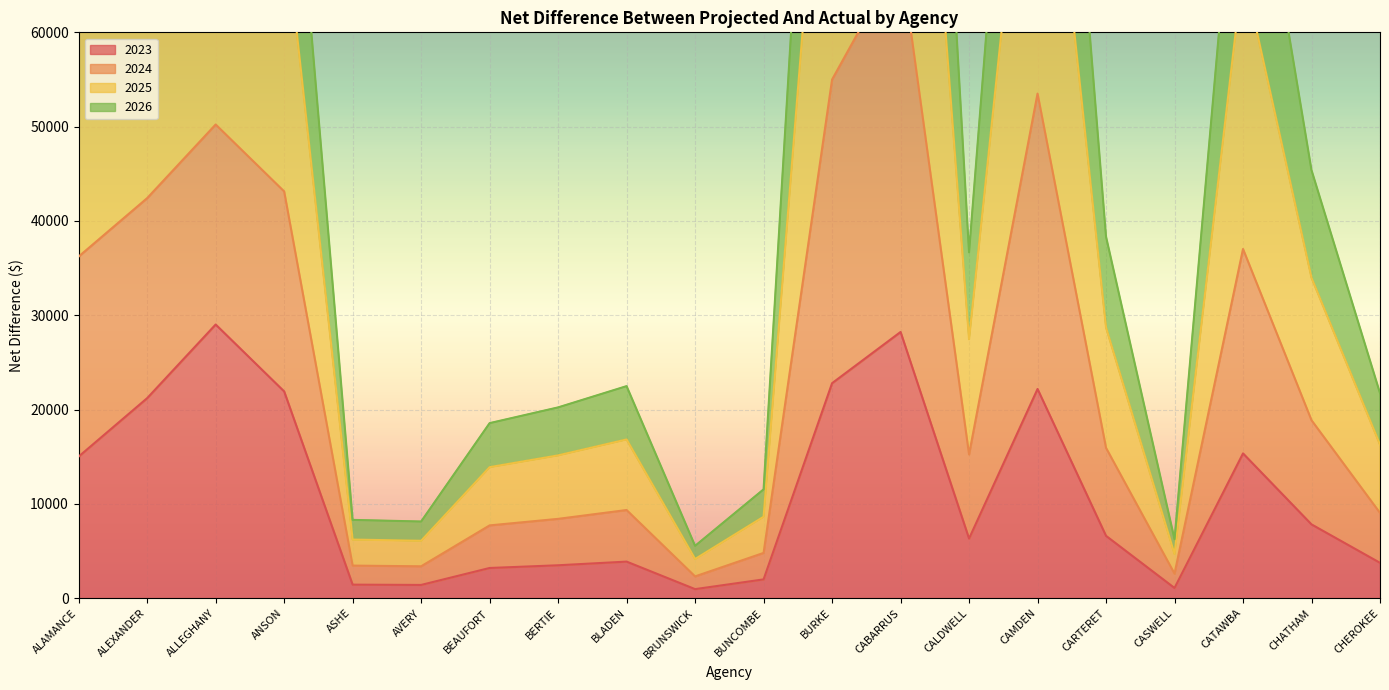

What are all the series names shown in the legend?

2023, 2024, 2025, 2026